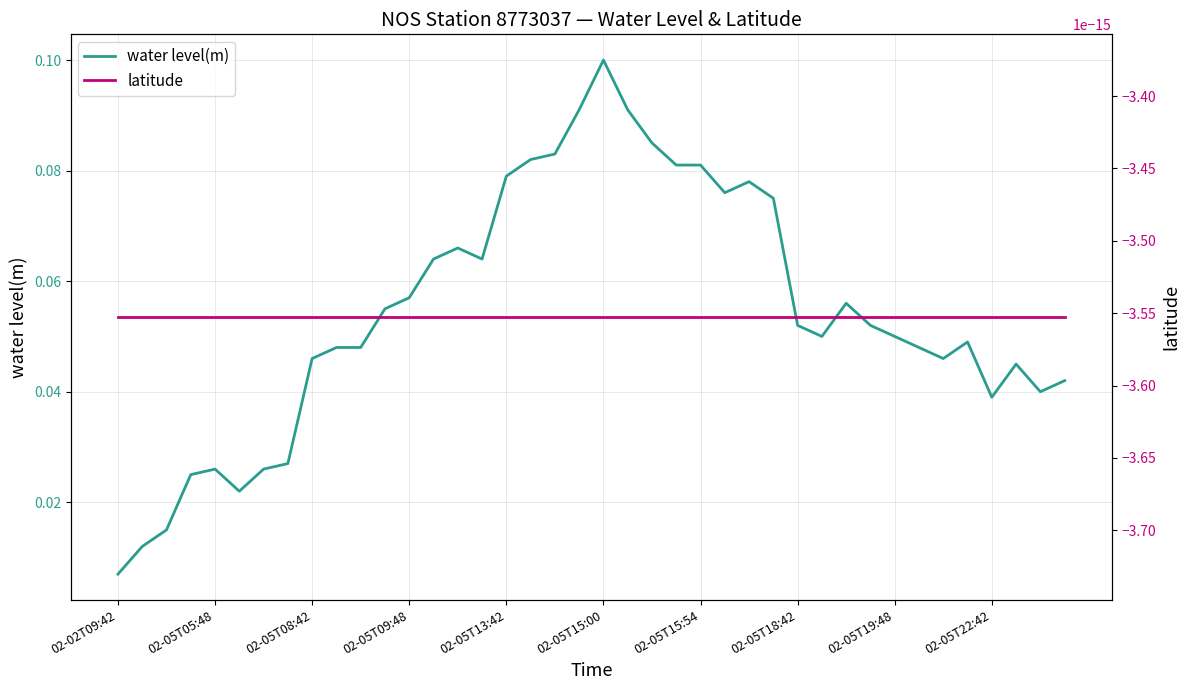

Reading left to right, extract all data points from this chart.

water level(m): 0.0	0.0	0.0	0.0	0.0	0.0	0.0	0.0	0.0	0.0	0.0	0.1	0.1	0.1	0.1	0.1	0.1	0.1	0.1	0.1	0.1	0.1	0.1	0.1	0.1	0.1	0.1	0.1	0.1	0.1	0.1	0.1	0.1	0.0	0.0	0.0	0.0	0.0	0.0	0.0
latitude: -0.0	-0.0	-0.0	-0.0	-0.0	-0.0	-0.0	-0.0	-0.0	-0.0	-0.0	-0.0	-0.0	-0.0	-0.0	-0.0	-0.0	-0.0	-0.0	-0.0	-0.0	-0.0	-0.0	-0.0	-0.0	-0.0	-0.0	-0.0	-0.0	-0.0	-0.0	-0.0	-0.0	-0.0	-0.0	-0.0	-0.0	-0.0	-0.0	-0.0